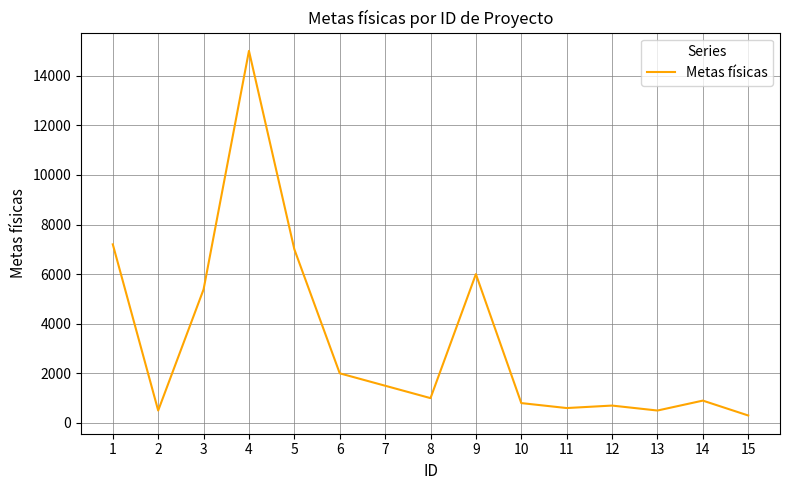

How many lines are shown in the chart?

1